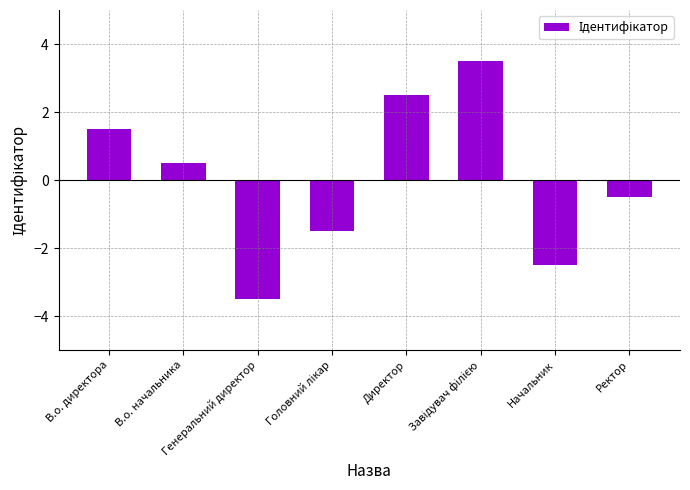

Does the chart contain stacked bars?

No